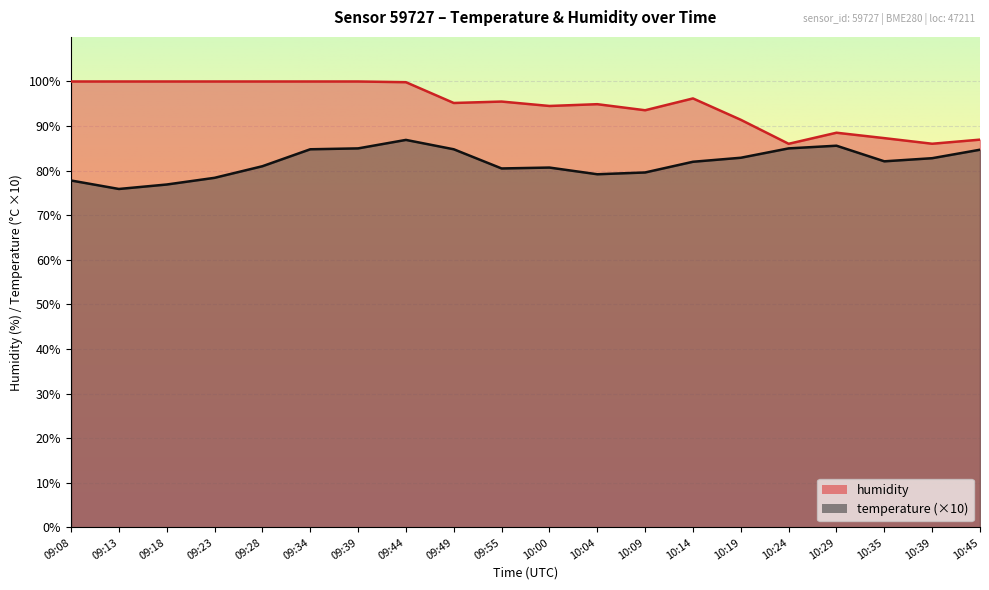

Where is the first local minimum for temperature?

09:13